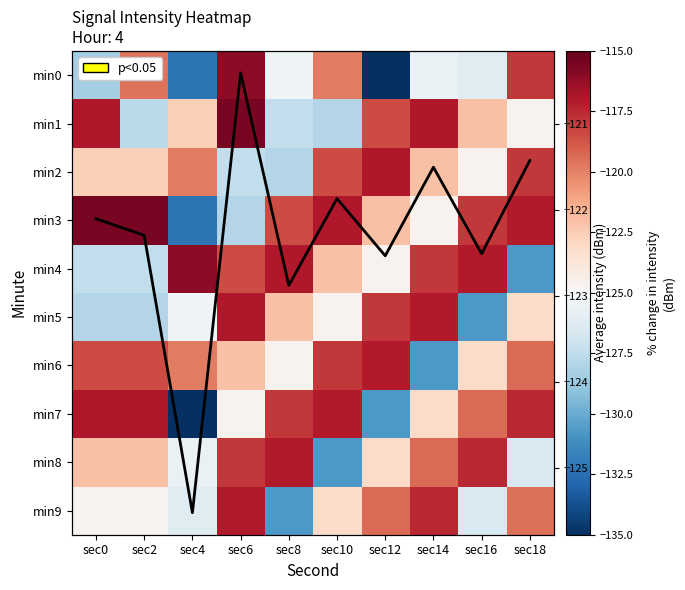

What is the greatest value displayed?

-115.5